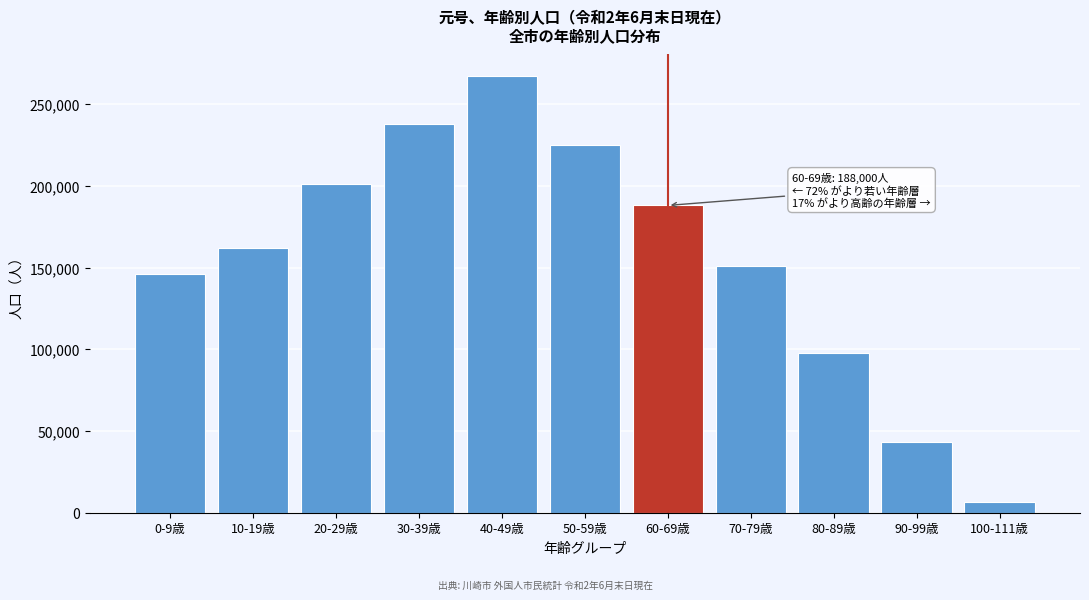

Reading left to right, transcribe all the data shown in this chart.

146000	162000	201000	238000	267000	225000	188000	151000	98000	43000	6635